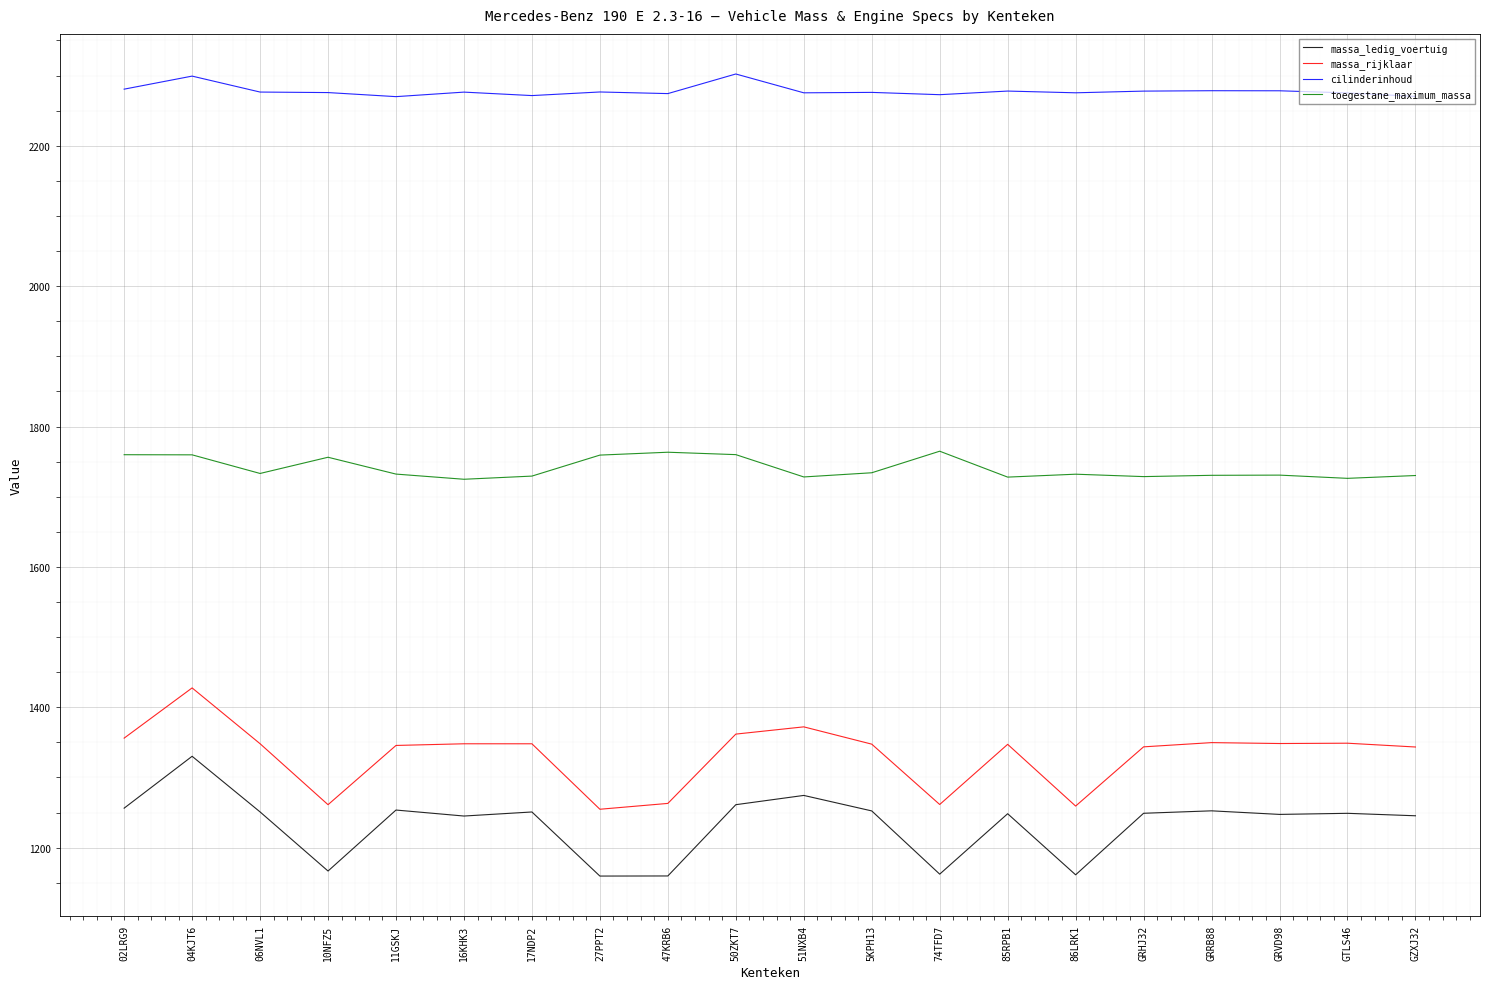

The value of toegestane_maximum_massa at 27PPT2 is 506.2. True or false?

False